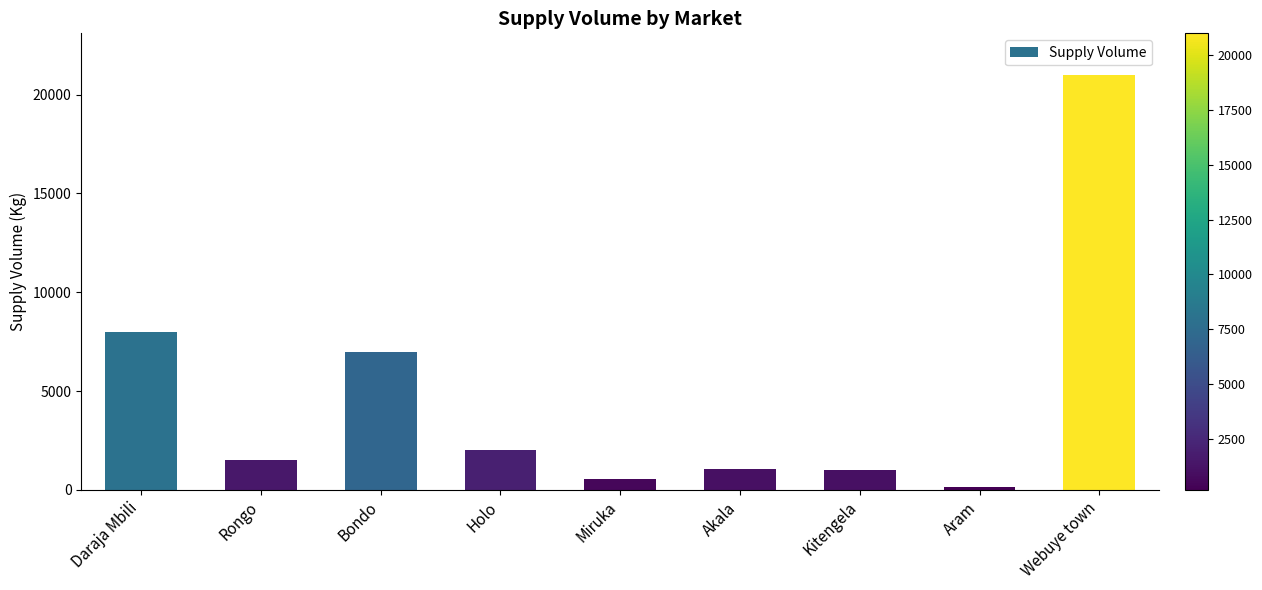

What is the greatest value displayed?

21000